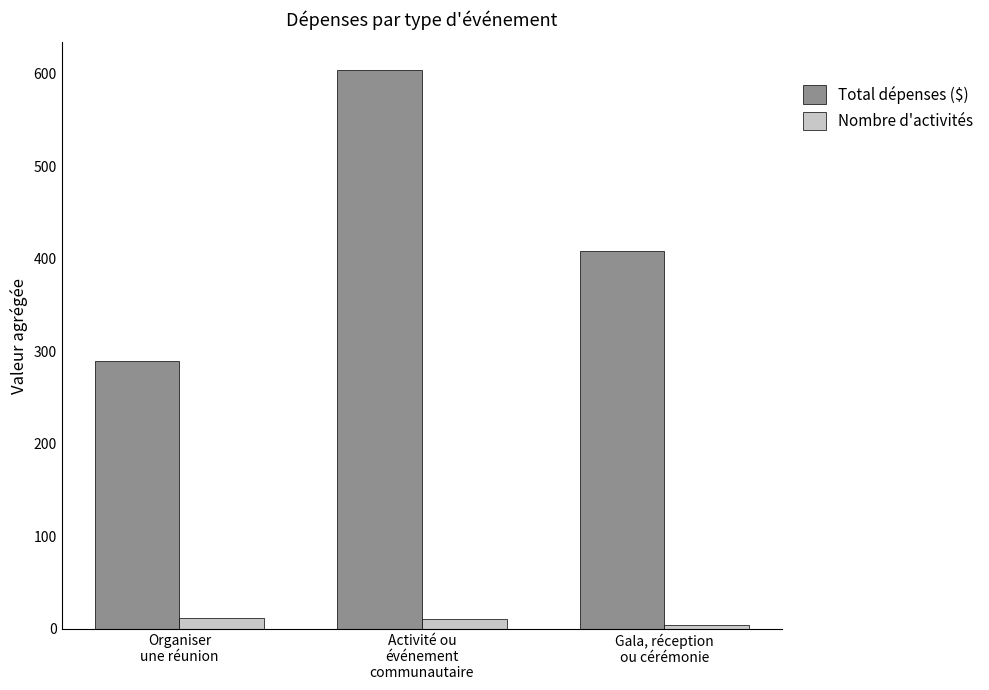

Which series has the largest total across all categories?

Total dépenses ($)